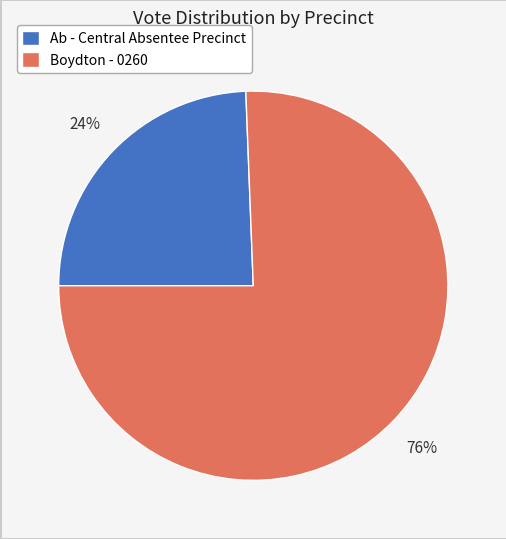

To the nearest percent, what portion does Boydton - 0260 represent?

76%